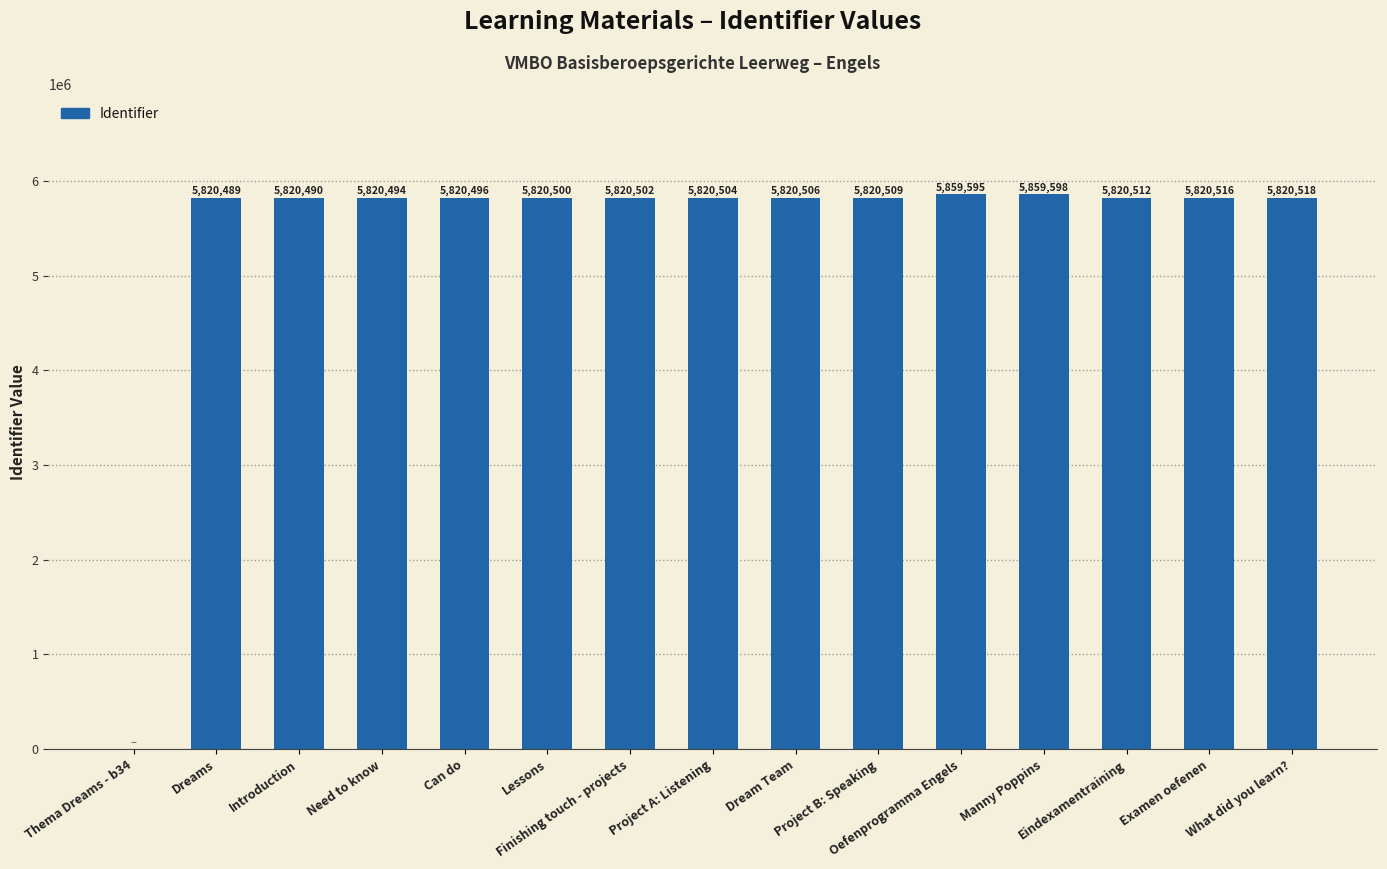

Which has a higher value, What did you learn? or Thema Dreams - b34?

What did you learn?